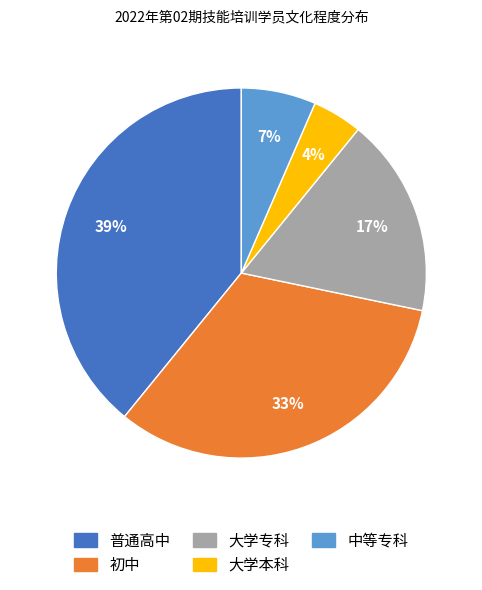

Does any single category account for the majority?

No